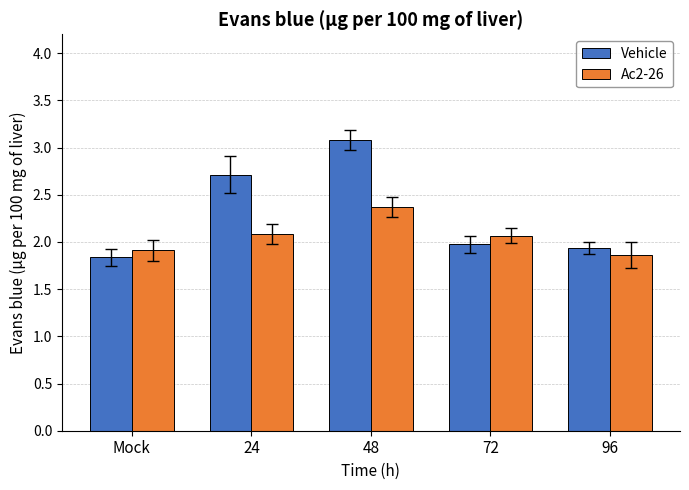

The value of Vehicle at Mock is 1.8. True or false?

True